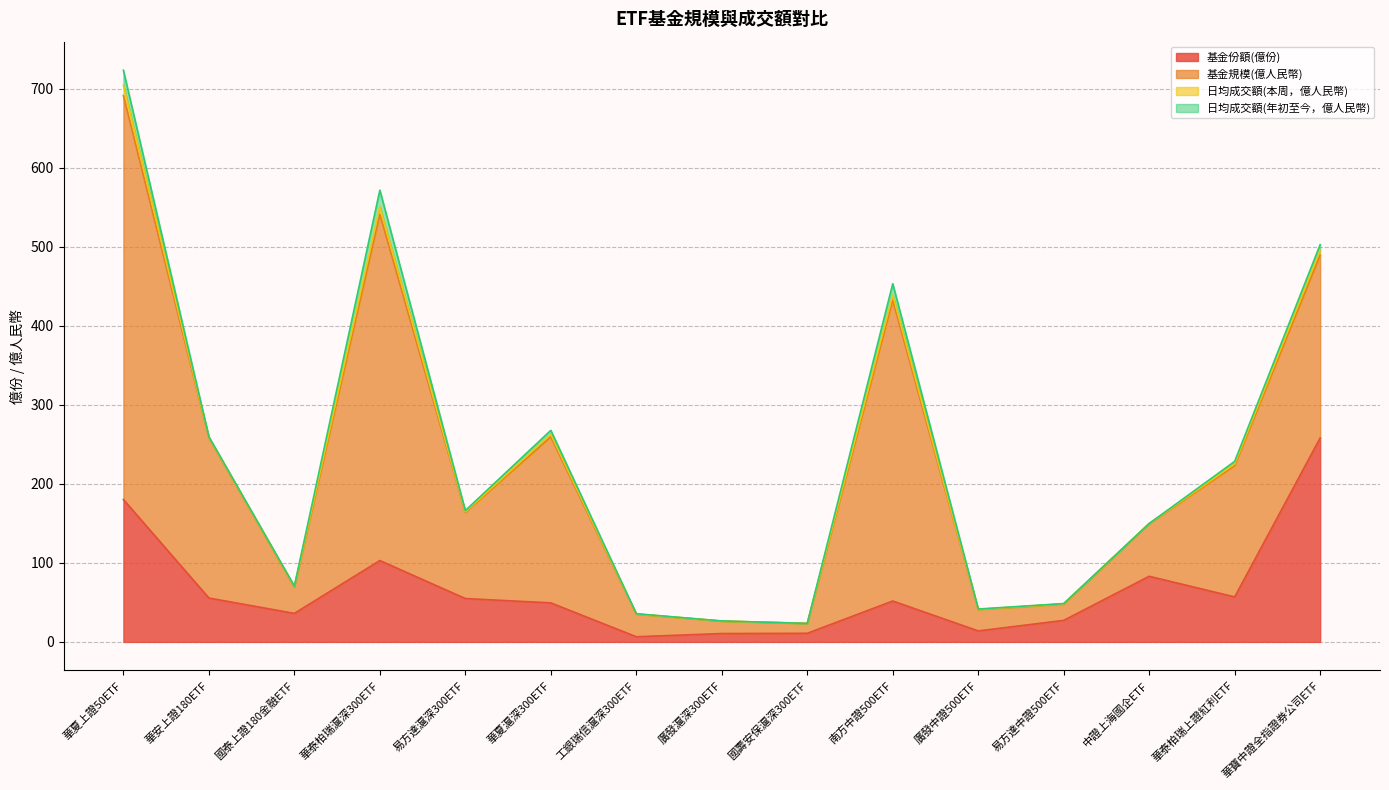

Reading right to left, what are all the values shown in this chart?

基金份額(億份): 華寶中證全指證券公司ETF=258.1	華泰柏瑞上證紅利ETF=56.9	中證上海國企ETF=83.1	易方達中證500ETF=27.3	廣發中證500ETF=13.9	南方中證500ETF=51.8	國壽安保滬深300ETF=10.9	廣發滬深300ETF=10.6	工銀瑞信滬深300ETF=6.5	華夏滬深300ETF=49.4	易方達滬深300ETF=54.9	華泰柏瑞滬深300ETF=103.0	國泰上證180金融ETF=36.1	華安上證180ETF=55.5	華夏上證50ETF=180.2
基金規模(億人民幣): 華寶中證全指證券公司ETF=231.4	華泰柏瑞上證紅利ETF=166.1	中證上海國企ETF=66.7	易方達中證500ETF=20.7	廣發中證500ETF=27.0	南方中證500ETF=380.6	國壽安保滬深300ETF=12.5	廣發滬深300ETF=15.7	工銀瑞信滬深300ETF=28.6	華夏滬深300ETF=210.1	易方達滬深300ETF=109.0	華泰柏瑞滬深300ETF=438.1	國泰上證180金融ETF=33.4	華安上證180ETF=202.7	華夏上證50ETF=511.3
日均成交額(本周，億人民幣): 華寶中證全指證券公司ETF=6.1	華泰柏瑞上證紅利ETF=2.2	中證上海國企ETF=0.1	易方達中證500ETF=0.3	廣發中證500ETF=0.2	南方中證500ETF=6.6	國壽安保滬深300ETF=0.0	廣發滬深300ETF=0.1	工銀瑞信滬深300ETF=0.2	華夏滬深300ETF=3.2	易方達滬深300ETF=0.8	華泰柏瑞滬深300ETF=9.7	國泰上證180金融ETF=0.6	華安上證180ETF=0.6	華夏上證50ETF=13.0
日均成交額(年初至今，億人民幣): 華寶中證全指證券公司ETF=7.2	華泰柏瑞上證紅利ETF=3.2	中證上海國企ETF=0.1	易方達中證500ETF=0.3	廣發中證500ETF=0.4	南方中證500ETF=14.3	國壽安保滬深300ETF=0.0	廣發滬深300ETF=0.1	工銀瑞信滬深300ETF=0.4	華夏滬深300ETF=5.1	易方達滬深300ETF=1.5	華泰柏瑞滬深300ETF=20.9	國泰上證180金融ETF=0.5	華安上證180ETF=0.8	華夏上證50ETF=18.9